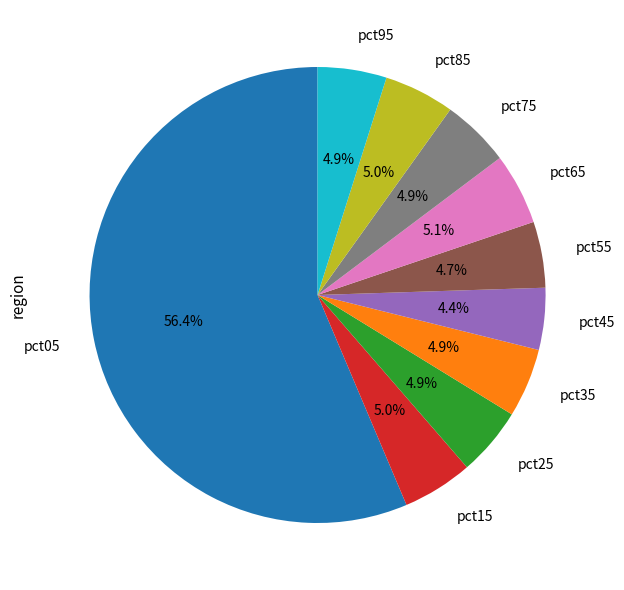

Which slice is the largest?

pct05